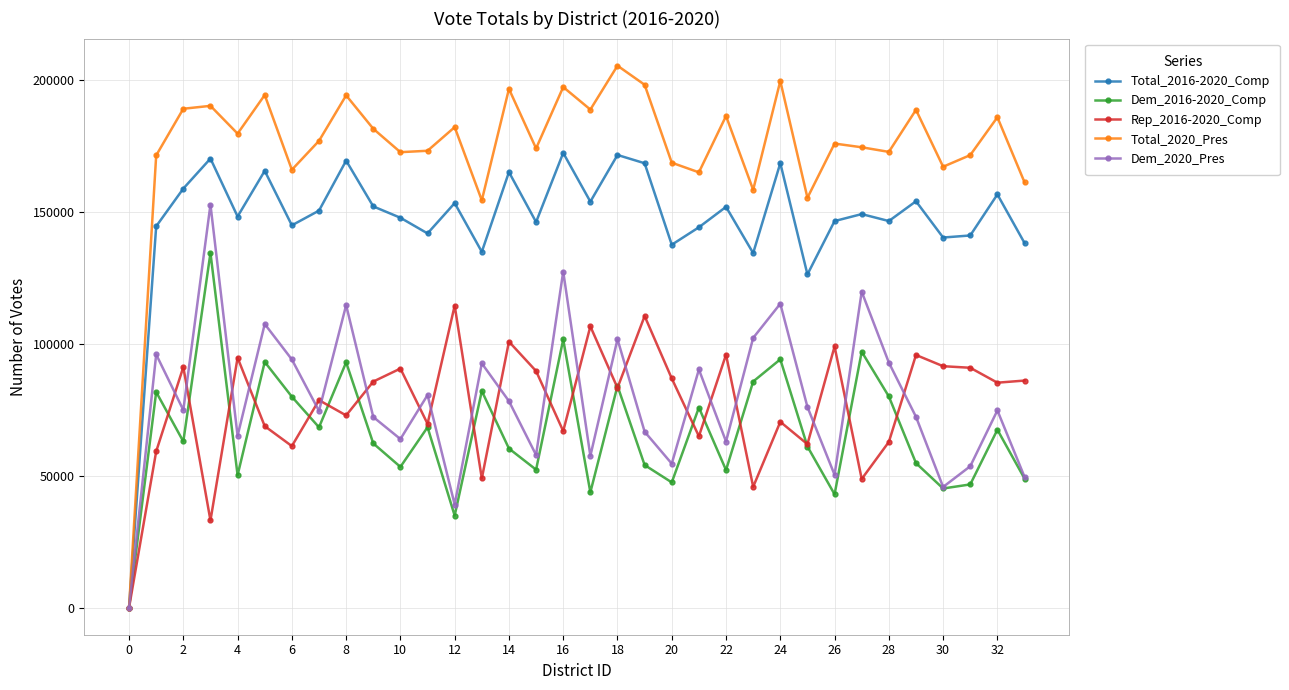

What is the maximum value shown in the chart?

205546